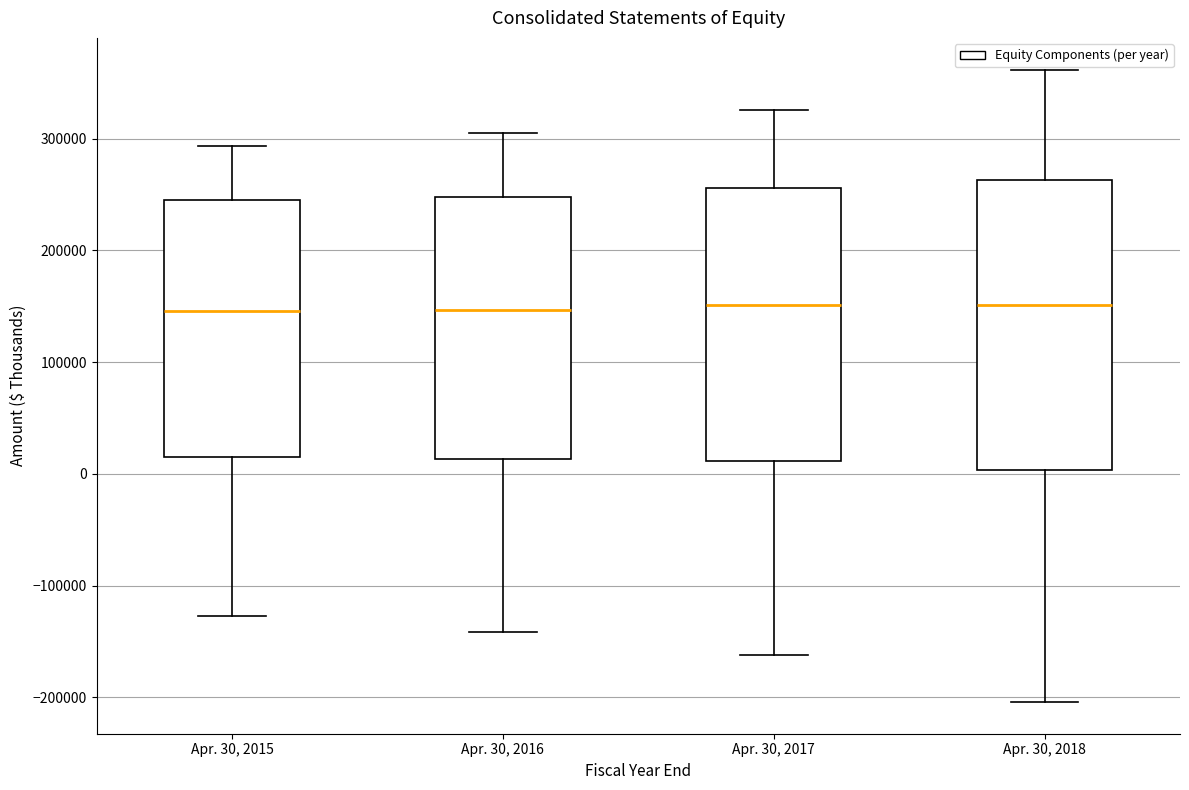

Reading left to right, read every box against the y-axis: the position of its median line, the range the box covers, and the ends of its whiskers. The values are not printed on the chart, so give them approximately, as read against the axis.

Apr. 30, 2015: median 150000, box 10000 to 250000, whiskers -130000 to 290000
Apr. 30, 2016: median 150000, box 10000 to 250000, whiskers -140000 to 310000
Apr. 30, 2017: median 150000, box 10000 to 260000, whiskers -160000 to 330000
Apr. 30, 2018: median 150000, box 0 to 260000, whiskers -200000 to 360000